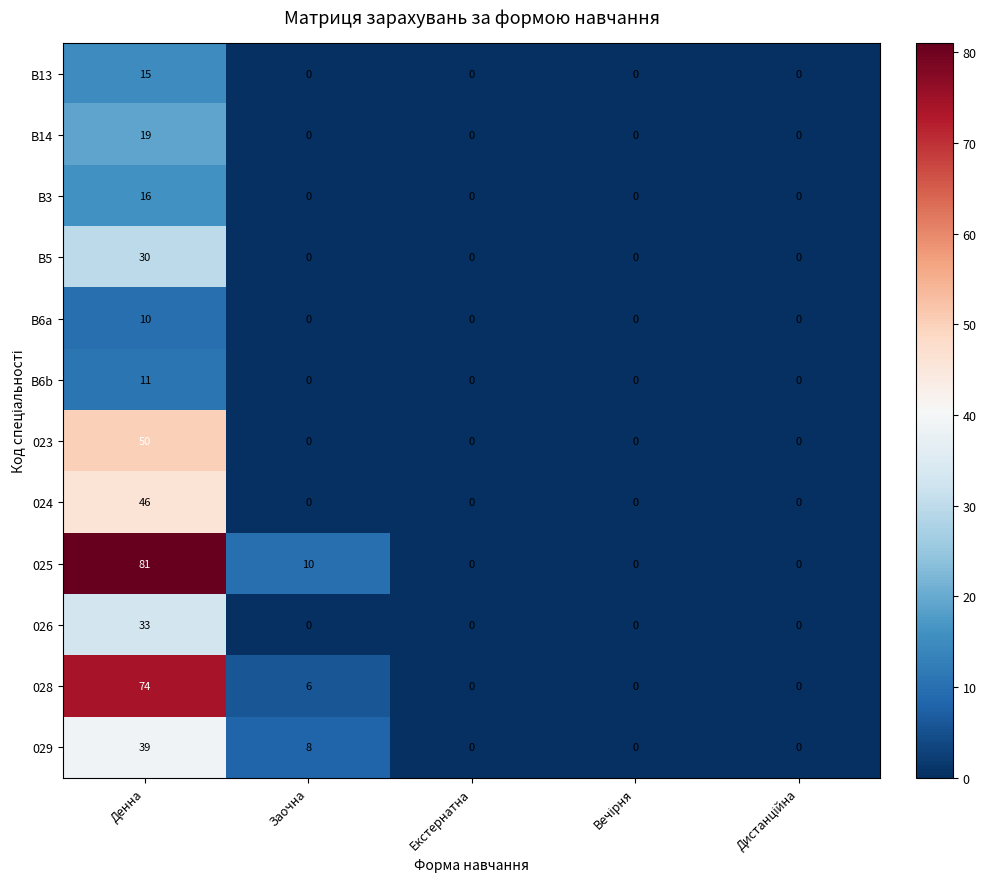

At which category does the chart reach its peak across all series?

Денна